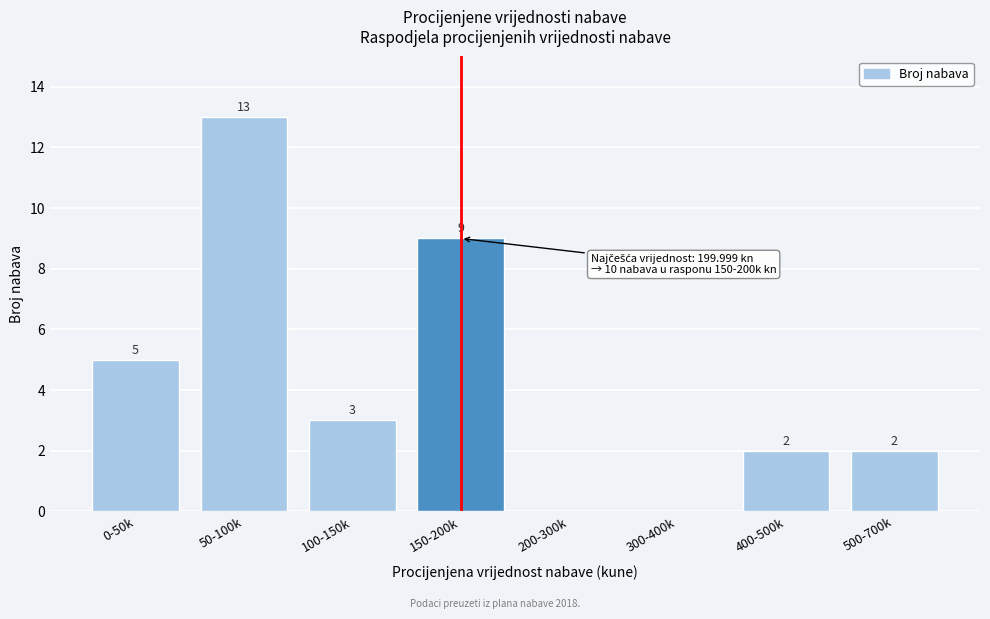

Reading right to left, what are all the values shown in this chart?

500-700k=2	400-500k=2	300-400k=0	200-300k=0	150-200k=9	100-150k=3	50-100k=13	0-50k=5